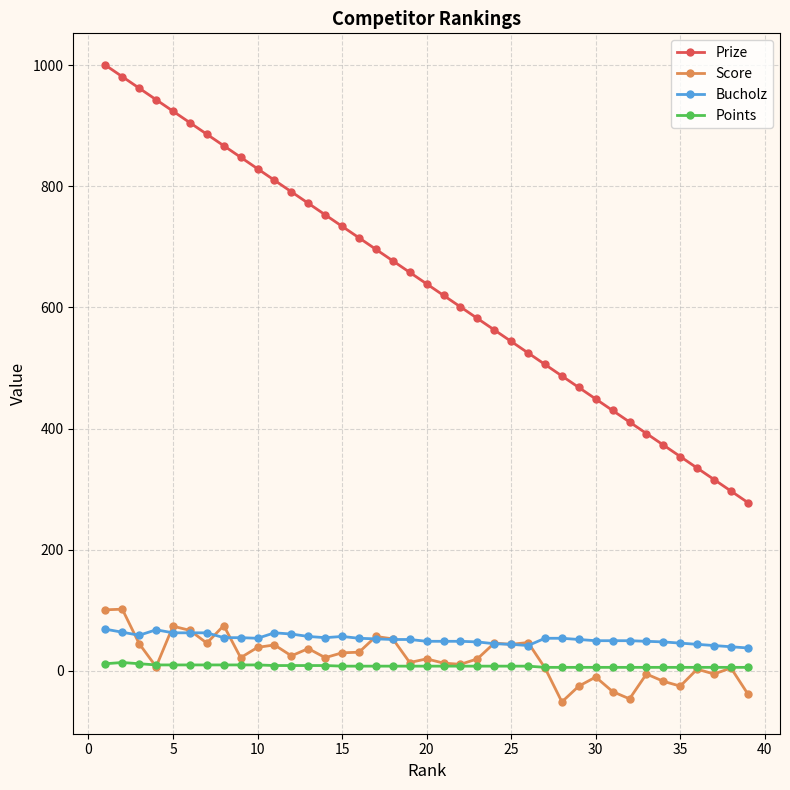

True or false: Bucholz has more than 2 interior local peaks.

True